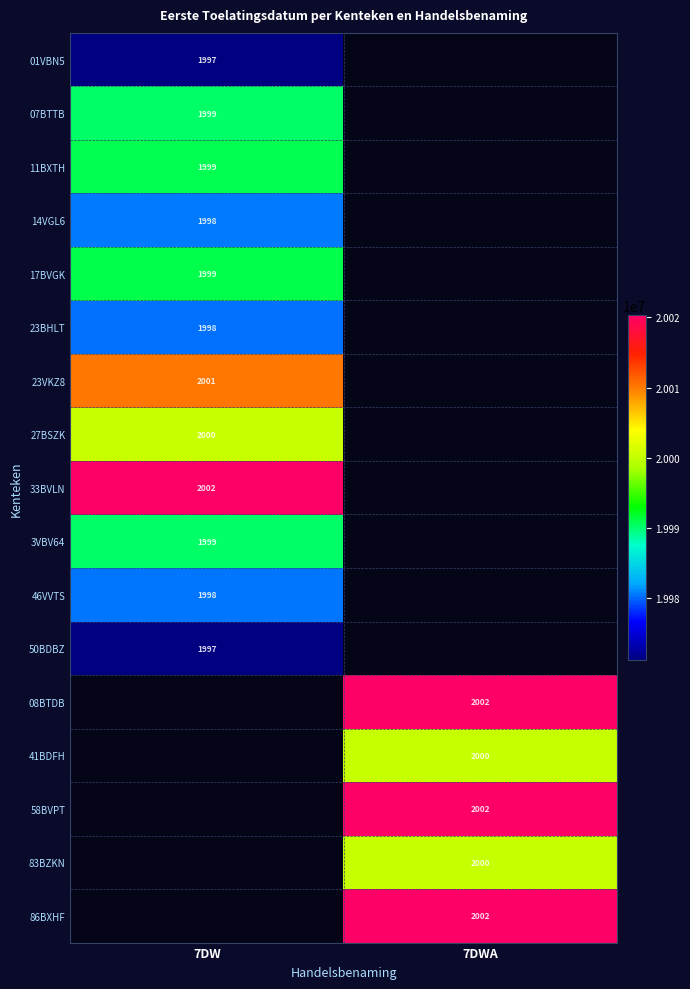

The 86BXHF series shows 3068 at 7DWA. True or false?

False